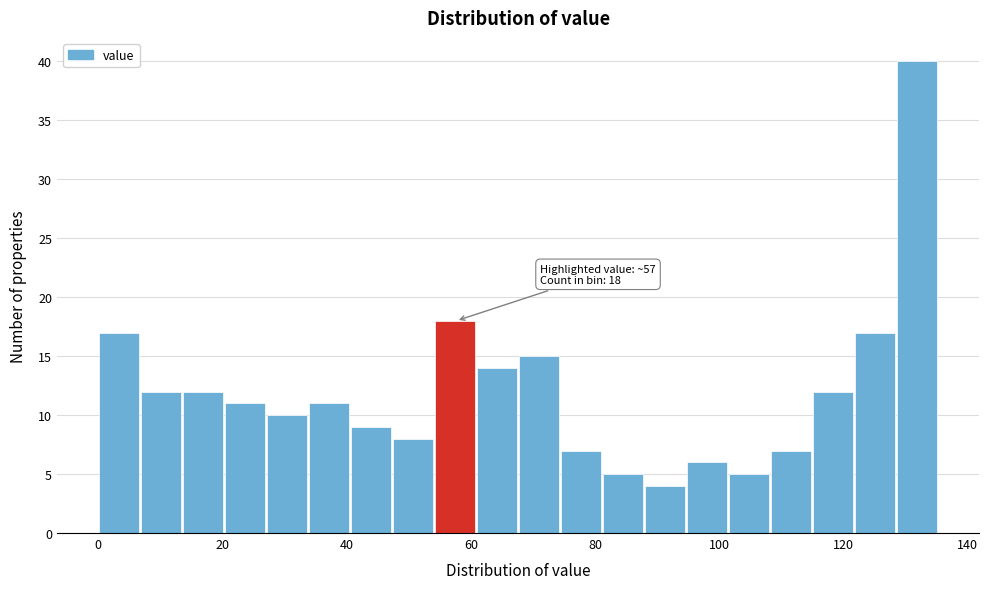

Read against the x-axis, roughly where is the centre of the tallest bar?

132